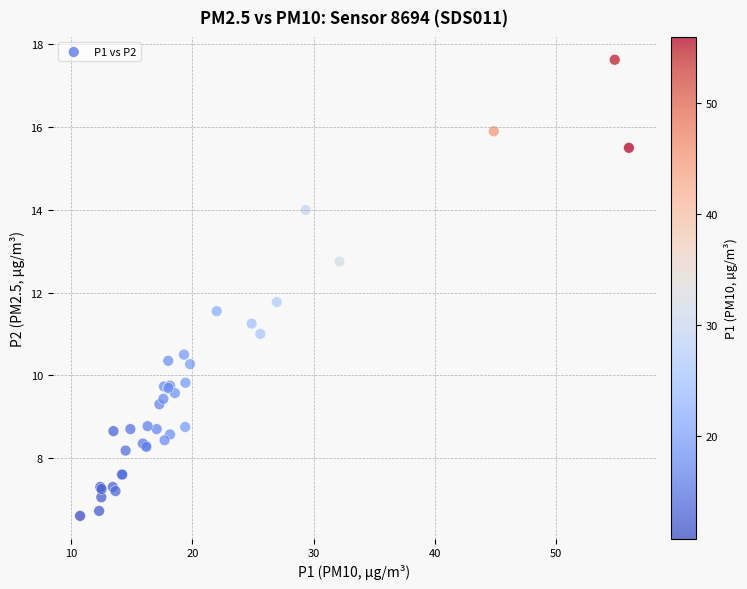

What Y value in the scatter plot is closest to 12?

11.8